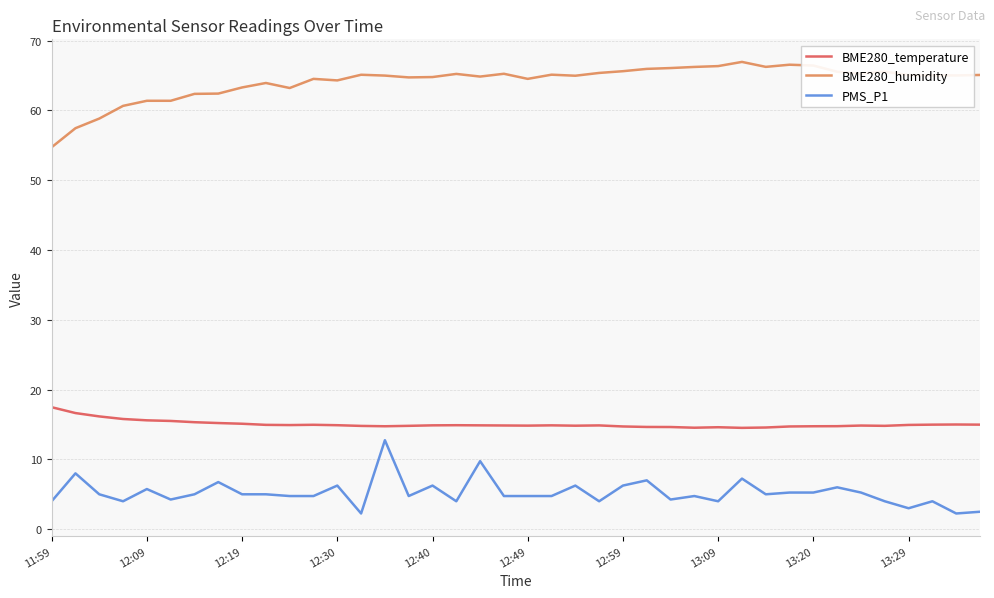

What is the minimum value for BME280_temperature?

14.5